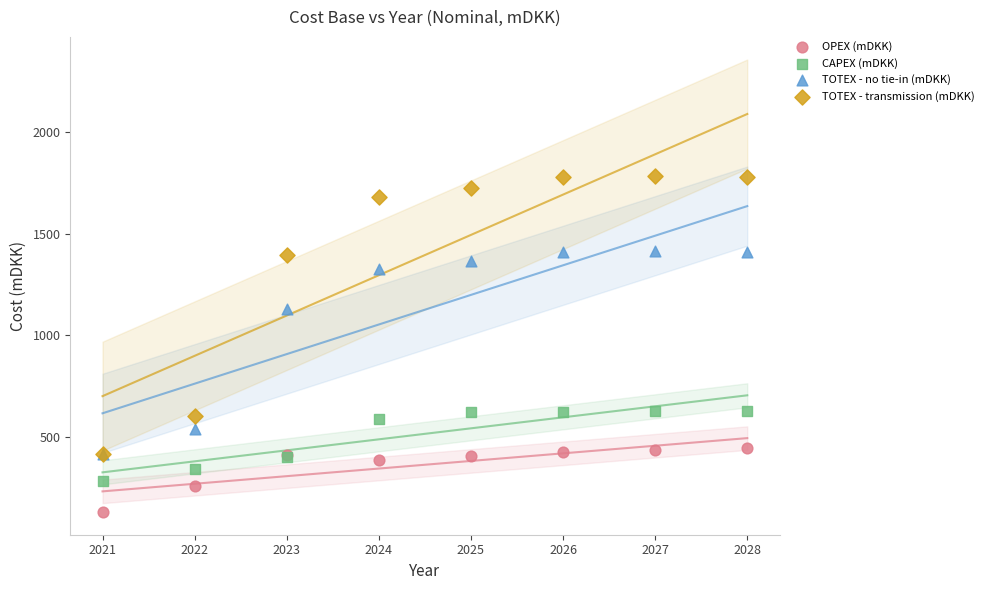

In the TOTEX - no tie-in (mDKK) series, what Y value is closest to 914?

1128.8